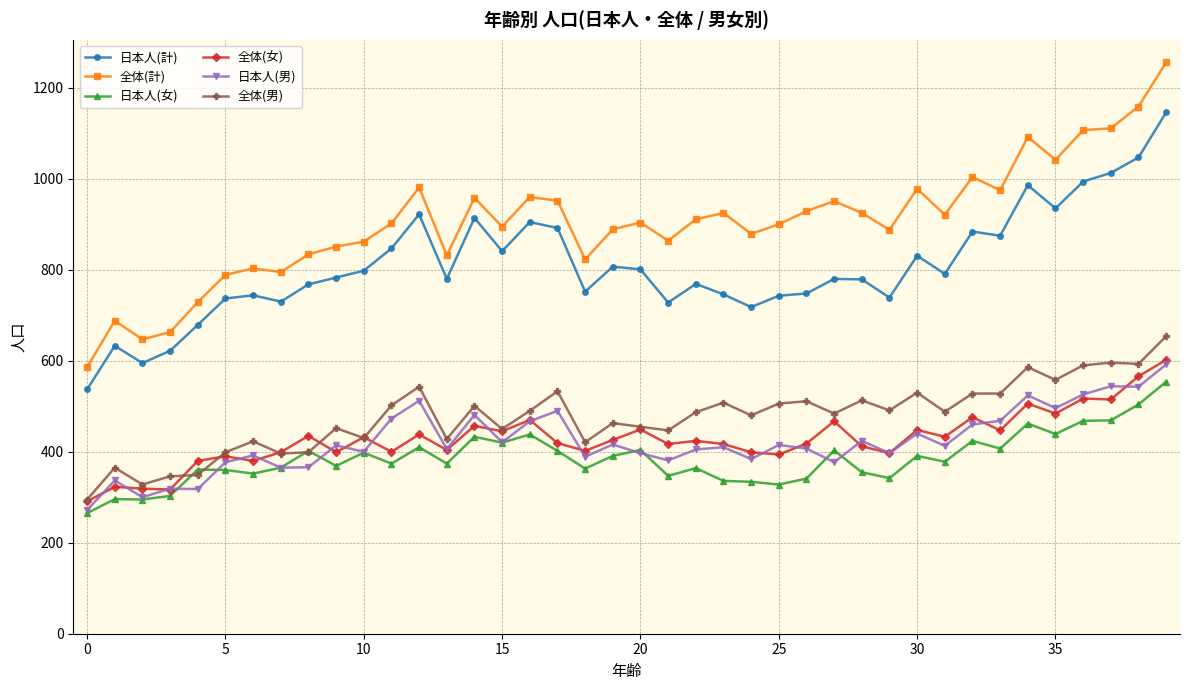

Which series has the largest range (max minus min)?

全体(計)